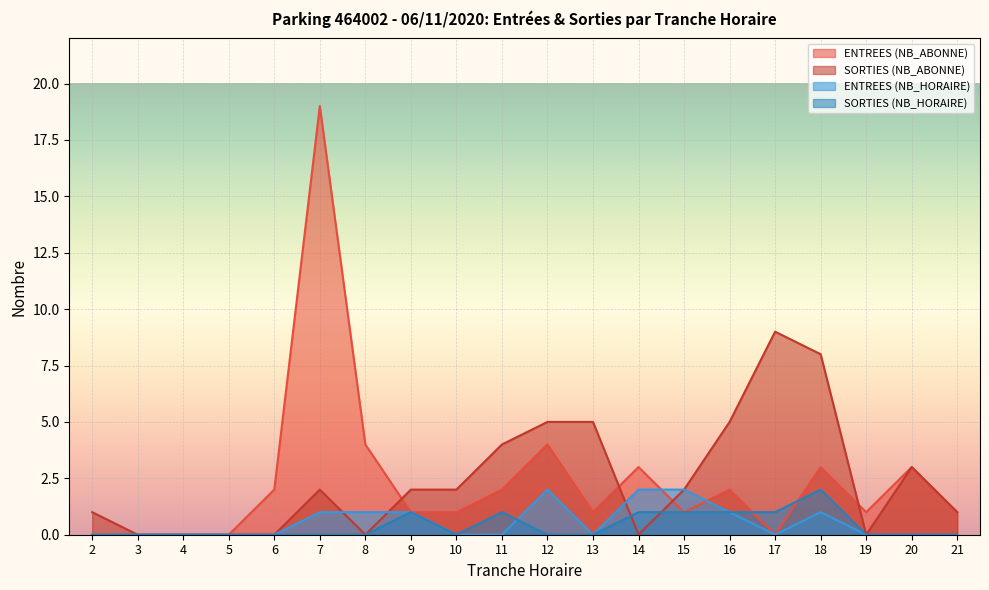

Between which two adjacent categories do ENTREES (NB_HORAIRE) and SORTIES (NB_HORAIRE) first intersect?

11 and 12